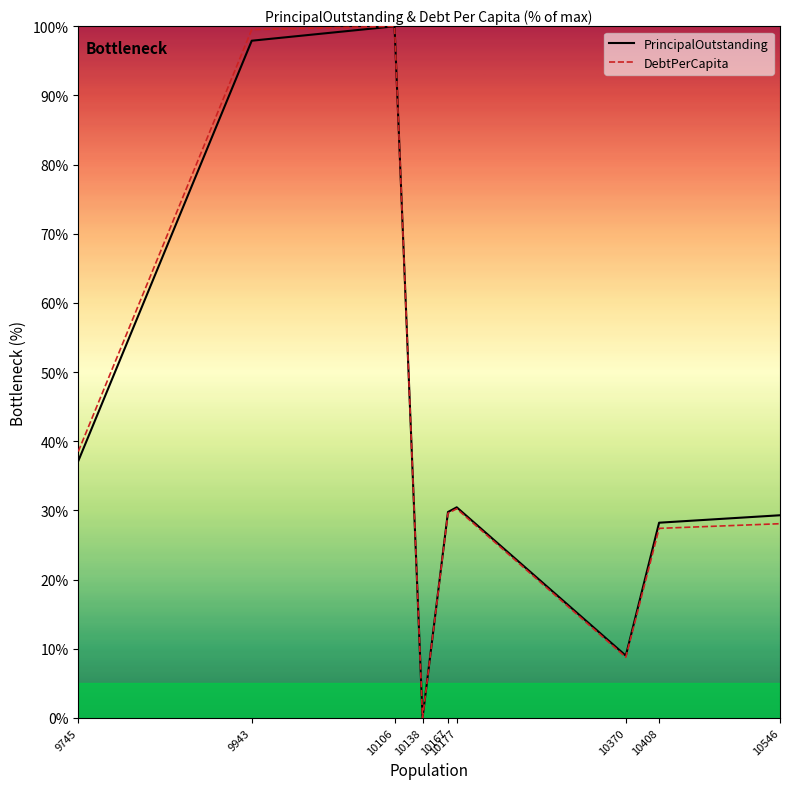

List the series in order of their overall mean, highest first.

DebtPerCapita, PrincipalOutstanding